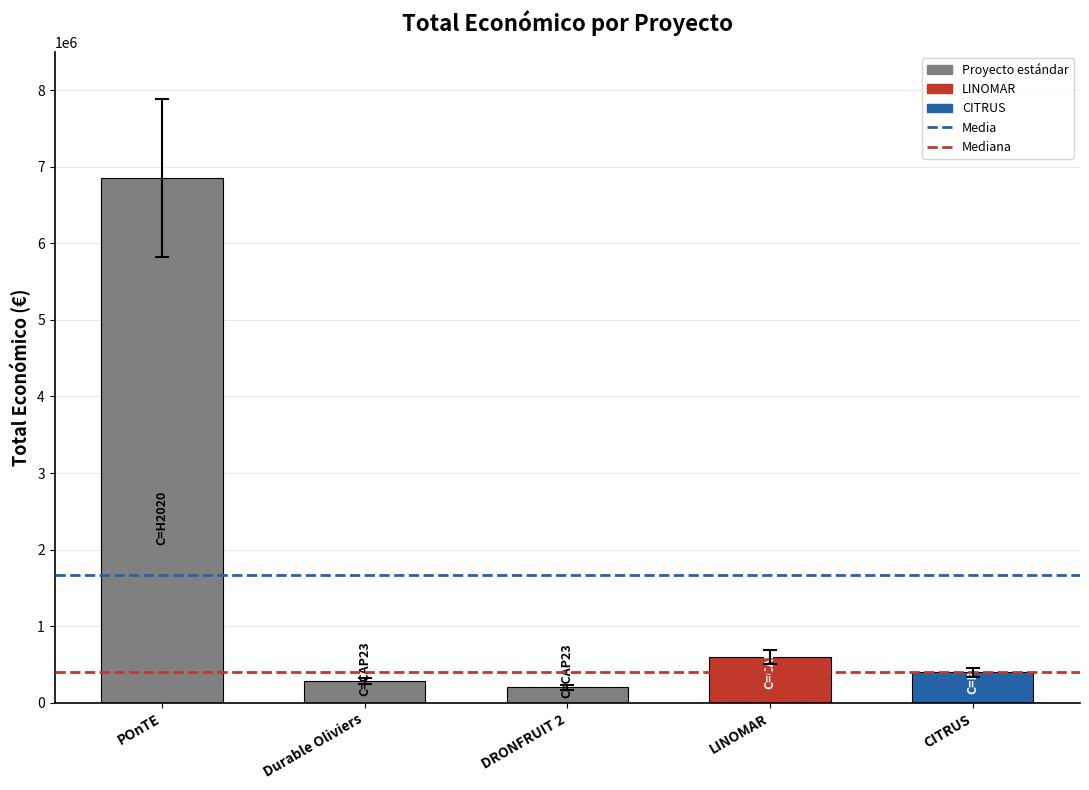

What is the difference between the maximum and second lowest values?

6563967